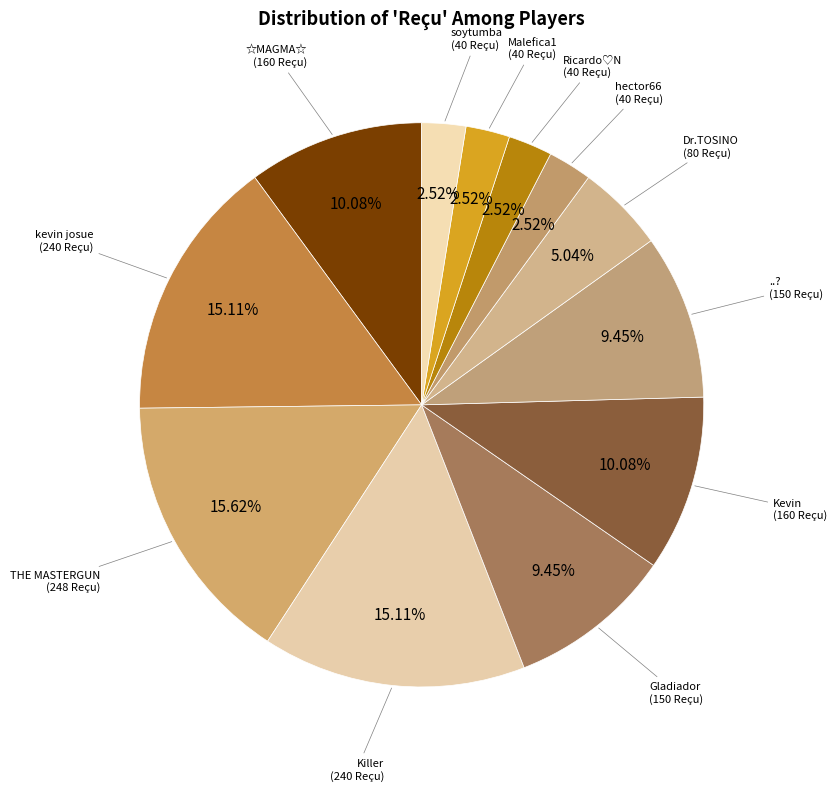

Which slice is the largest?

THE MASTERGUN